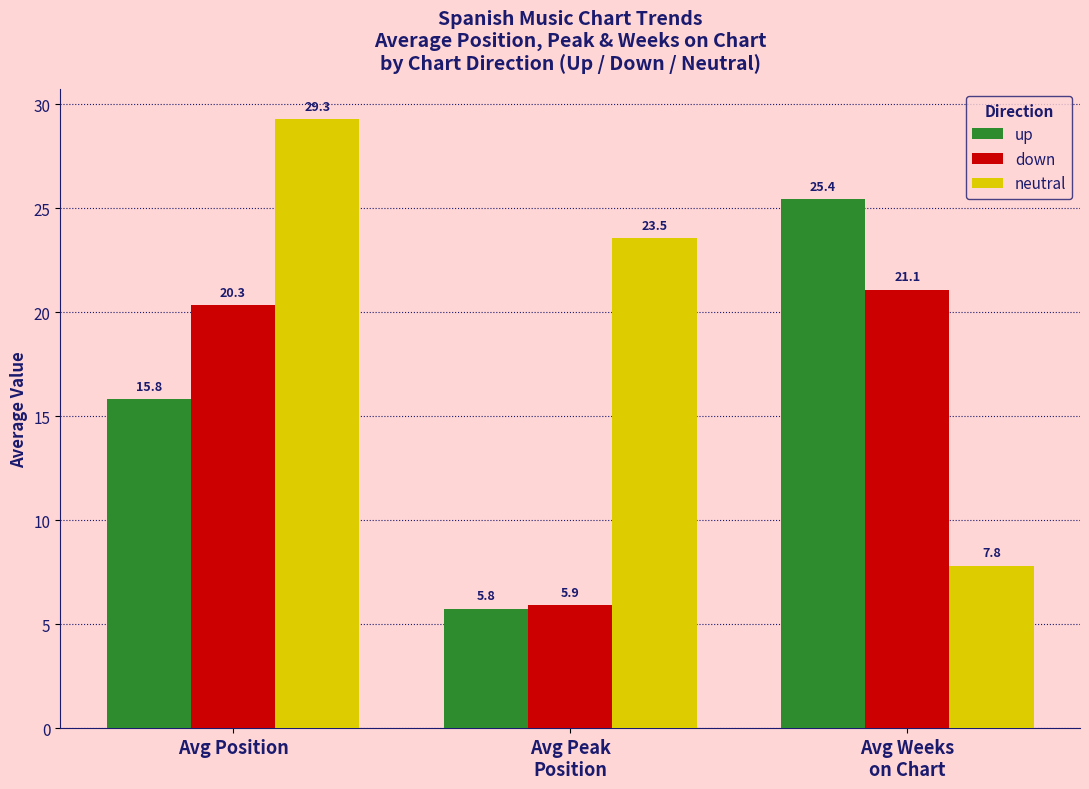

True or false: neutral has a value of 5.5 at Avg Weeks
on Chart.

False